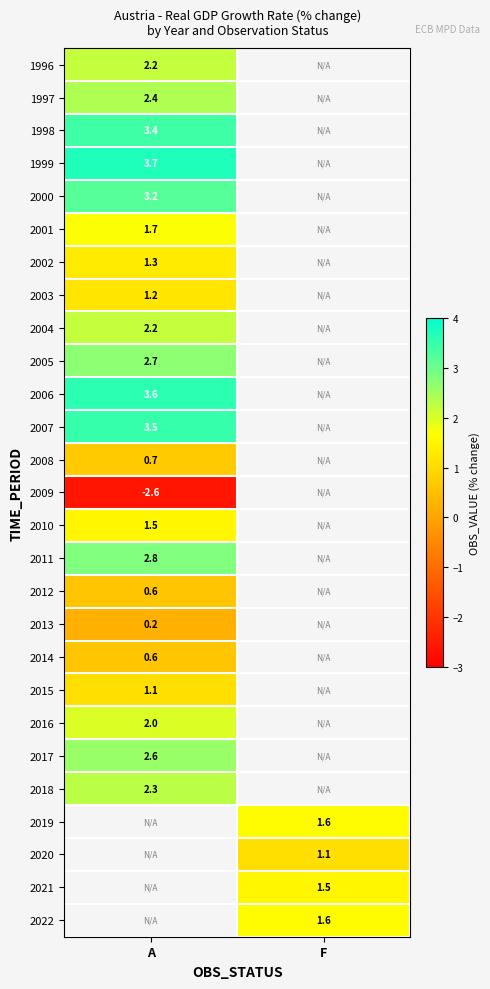

Is it true that 2012 equals 0.6 at A?

True